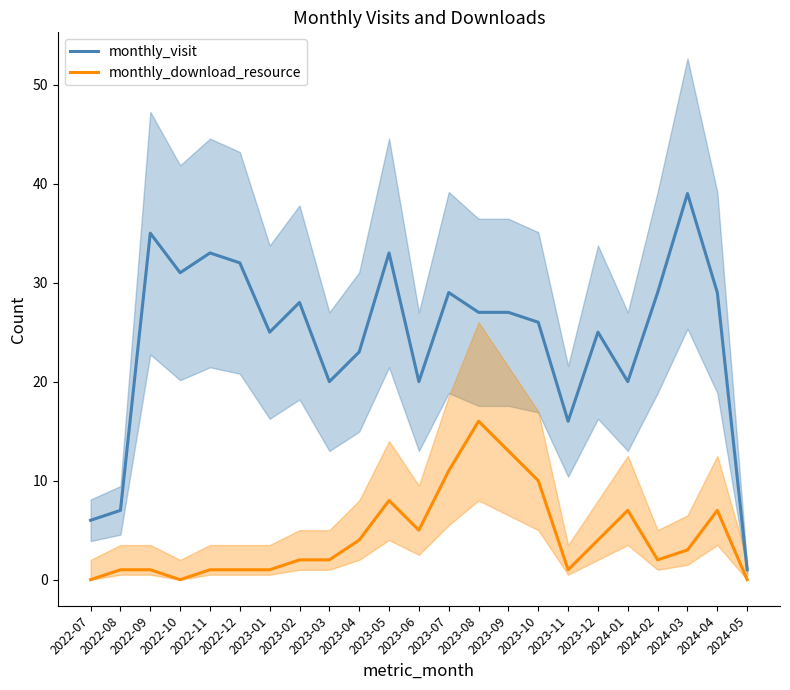

What is the average value of the monthly_visit series?

24